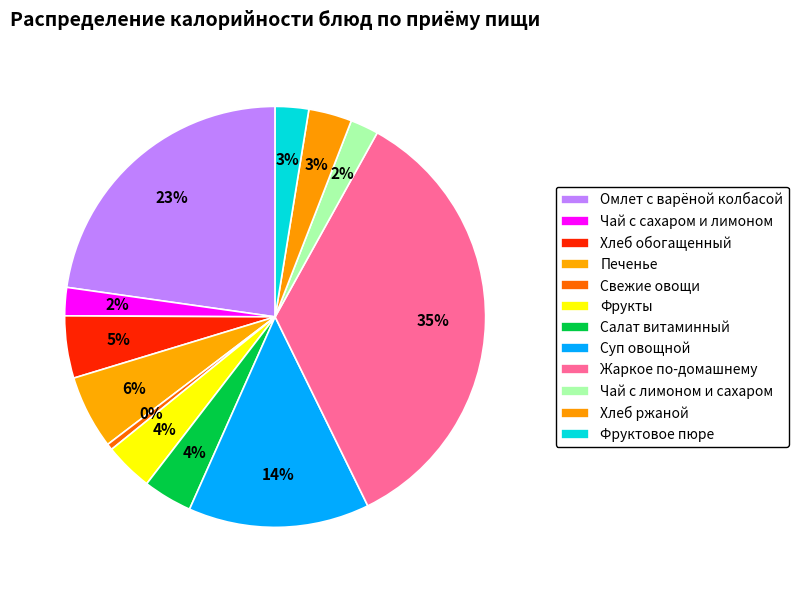

What is the smallest slice in the pie chart?

Свежие овощи